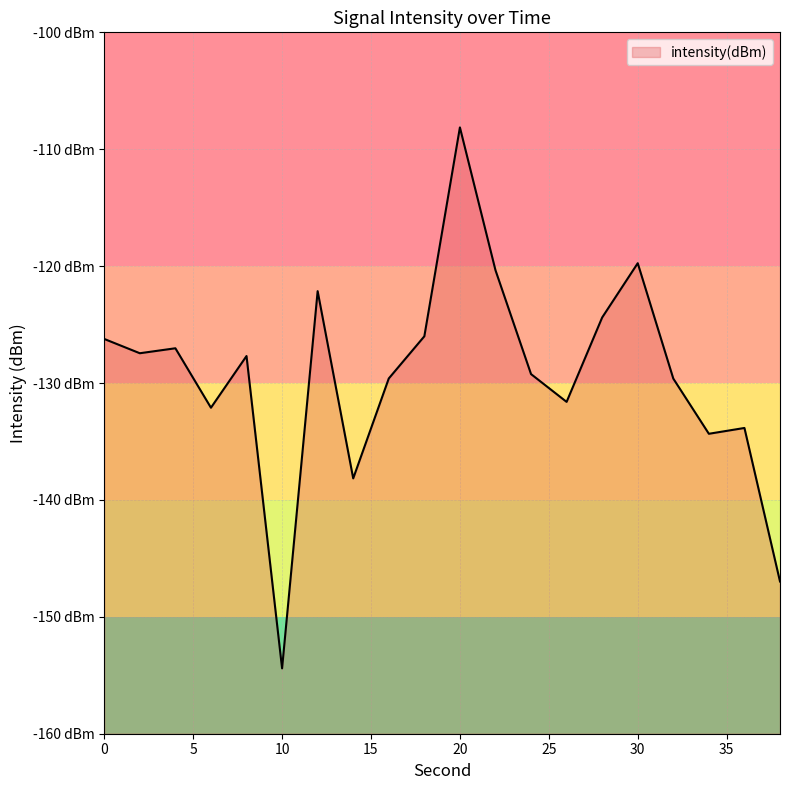

What is the maximum value shown in the chart?

-108.1